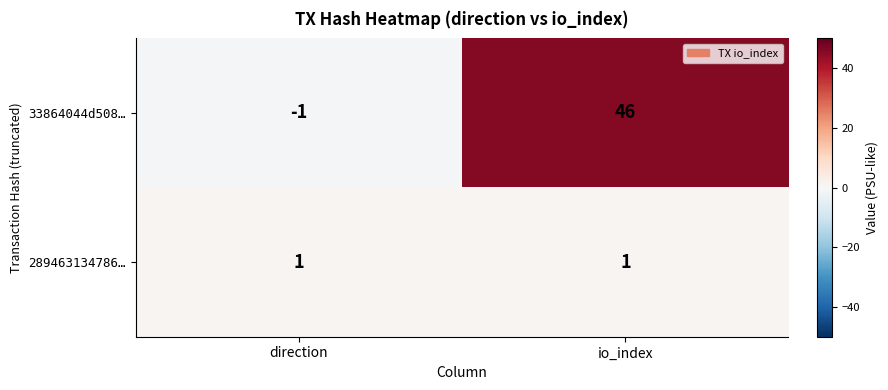

Count the number of data series in this chart.

2